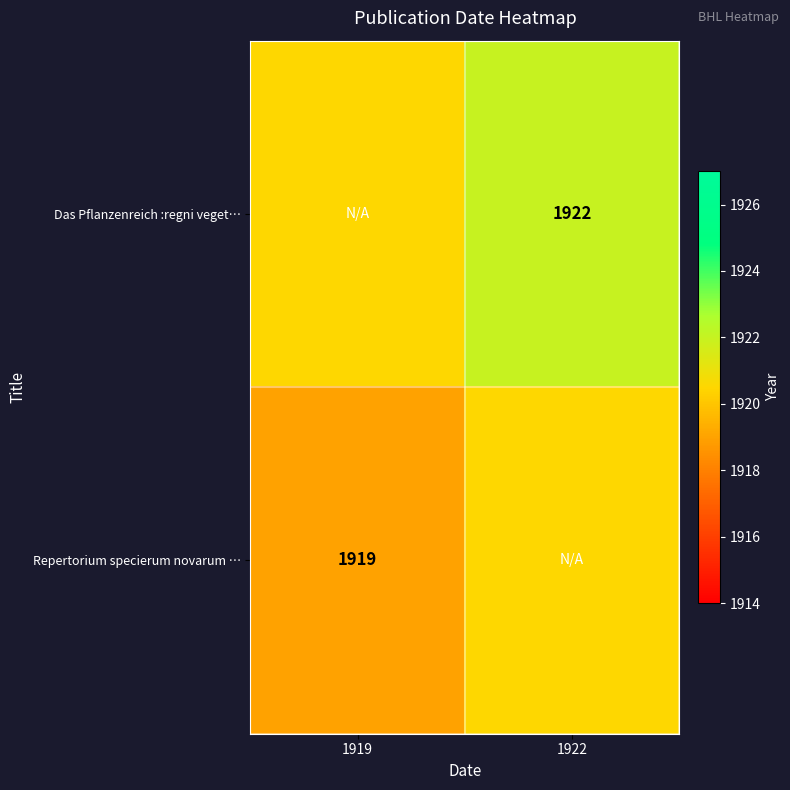

Count the number of categories in the chart.

2